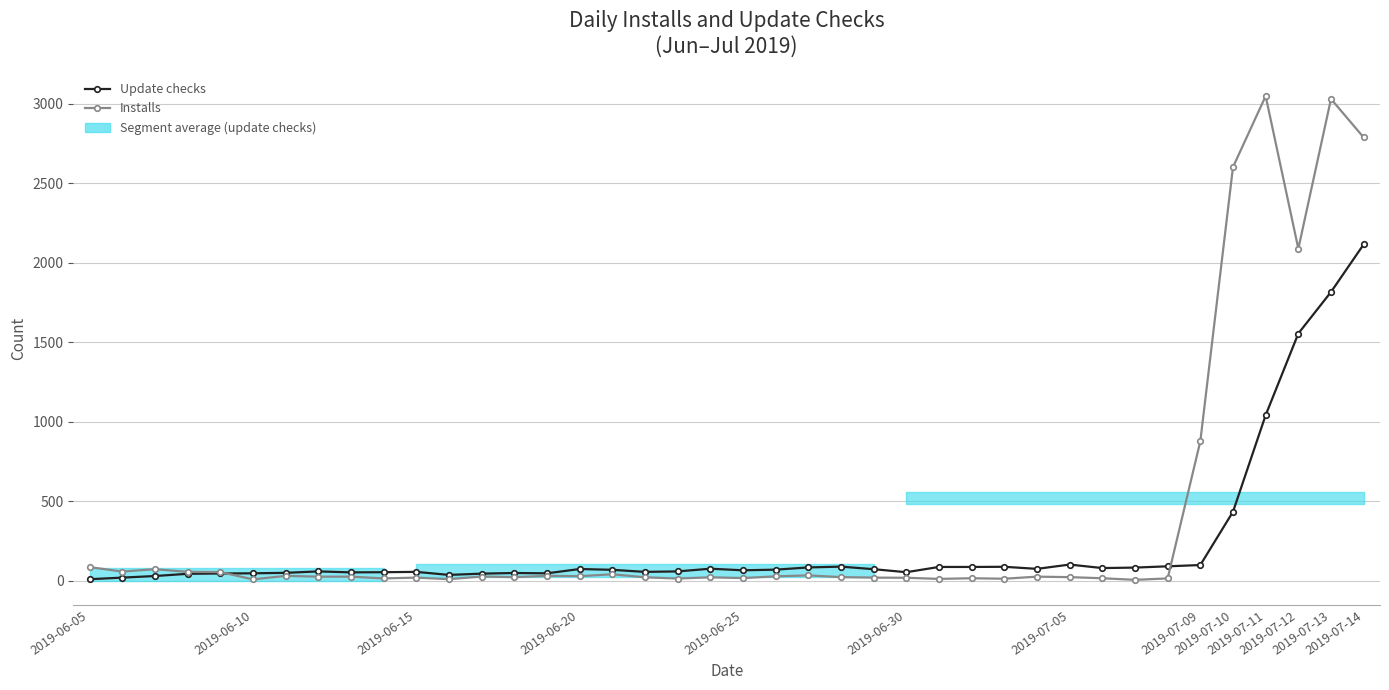

What is the total value across all series at 27?

105